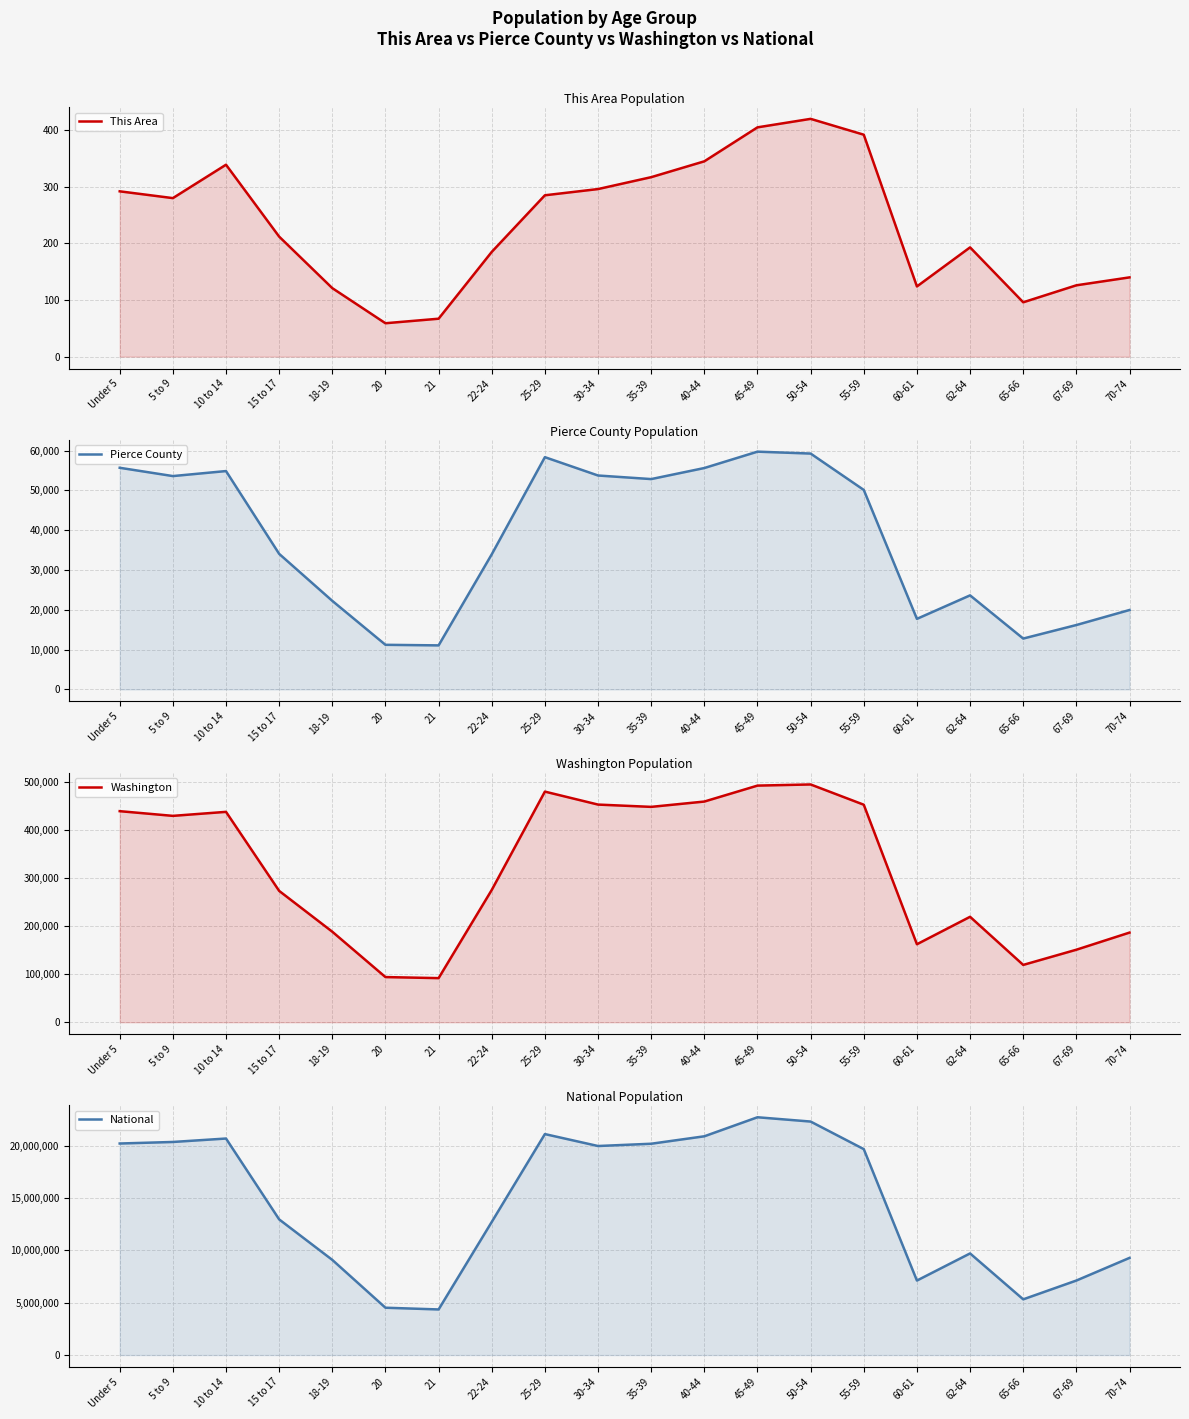

How many interior local peaks does the Pierce County series have?

4